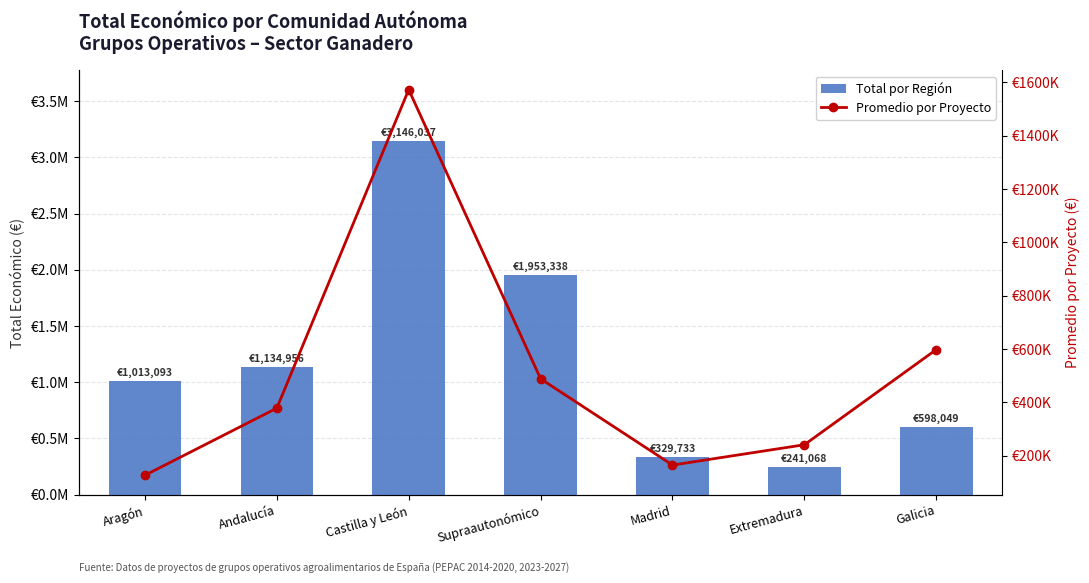

How many series are shown in this chart?

2